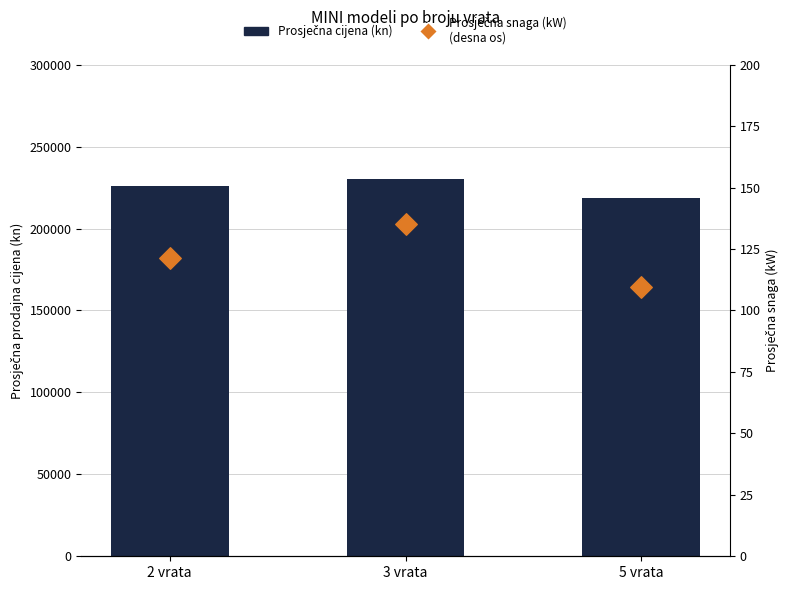

What are all the series names shown in the legend?

Prosječna cijena (kn), Prosječna snaga (kW)
(desna os)